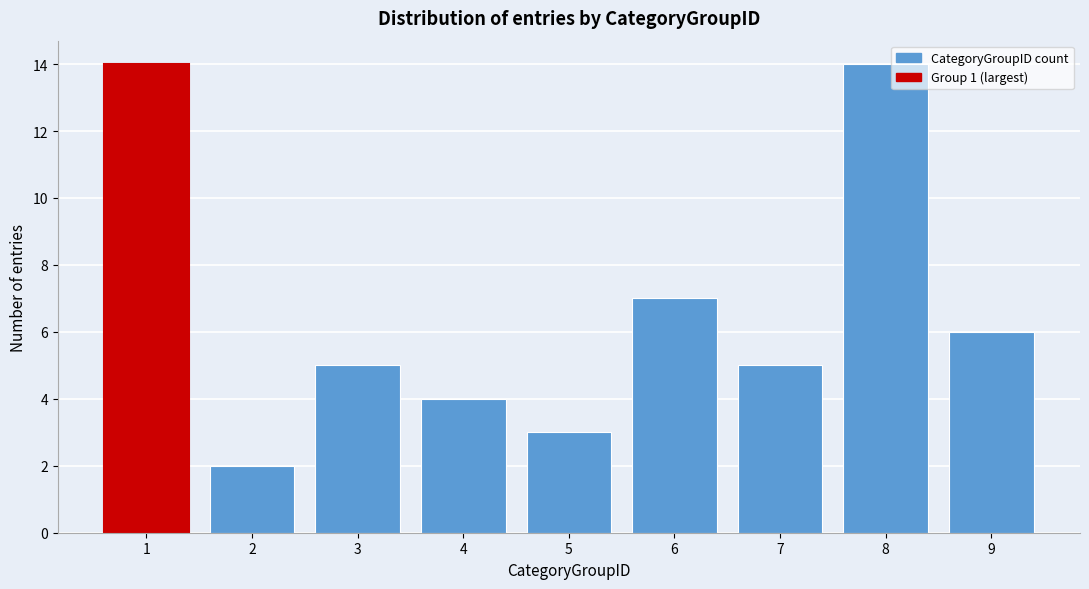

Reading left to right, what are all the values shown in this chart?

14	2	5	4	3	7	5	14	6